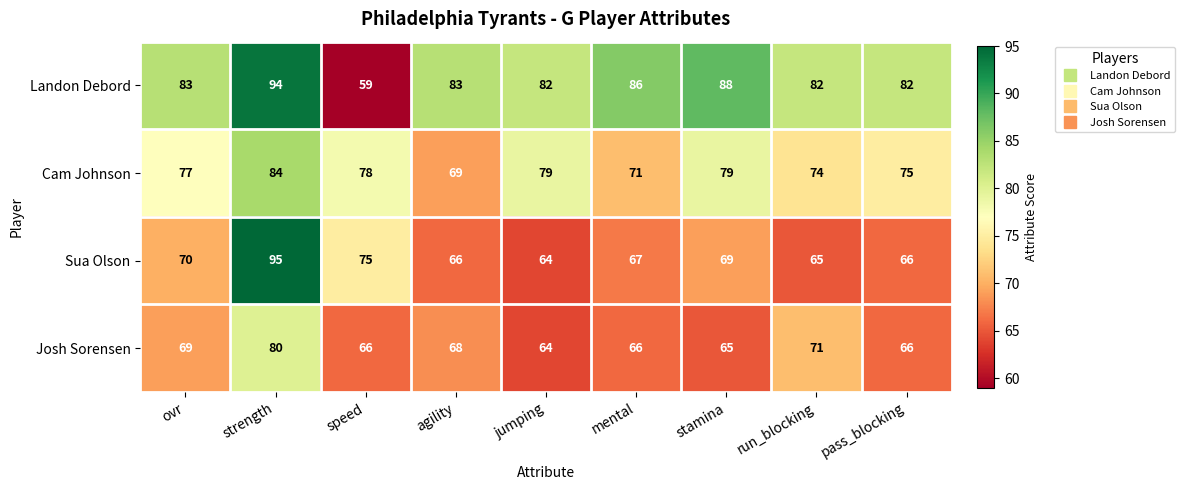

What is the approximate value of Josh Sorensen at strength?

80